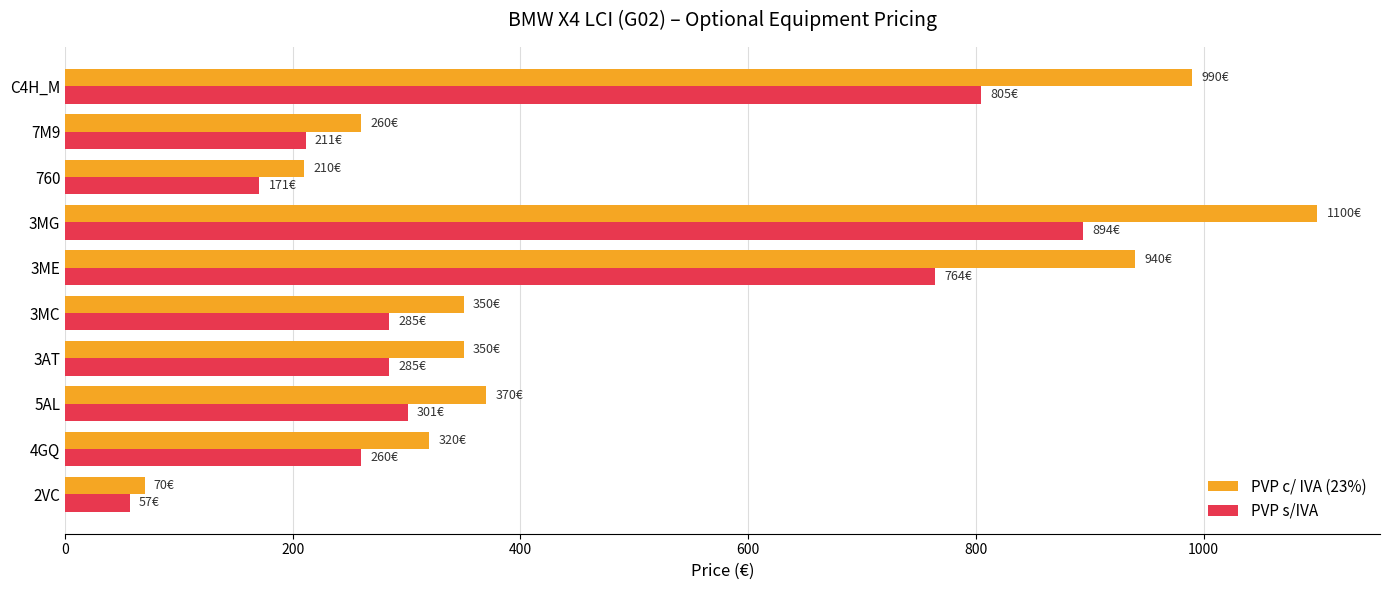

What is the difference between the second highest and minimum values in the PVP c/ IVA (23%) series?

920.0